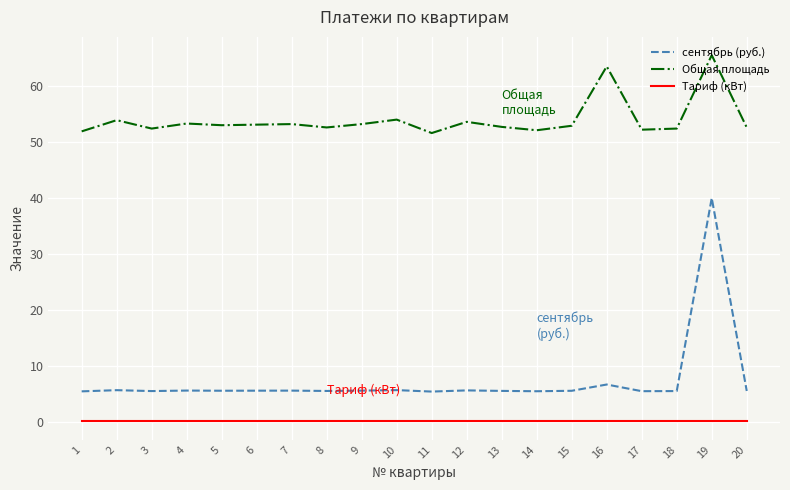

What is the difference between the highest and lowest values at 10?

53.9